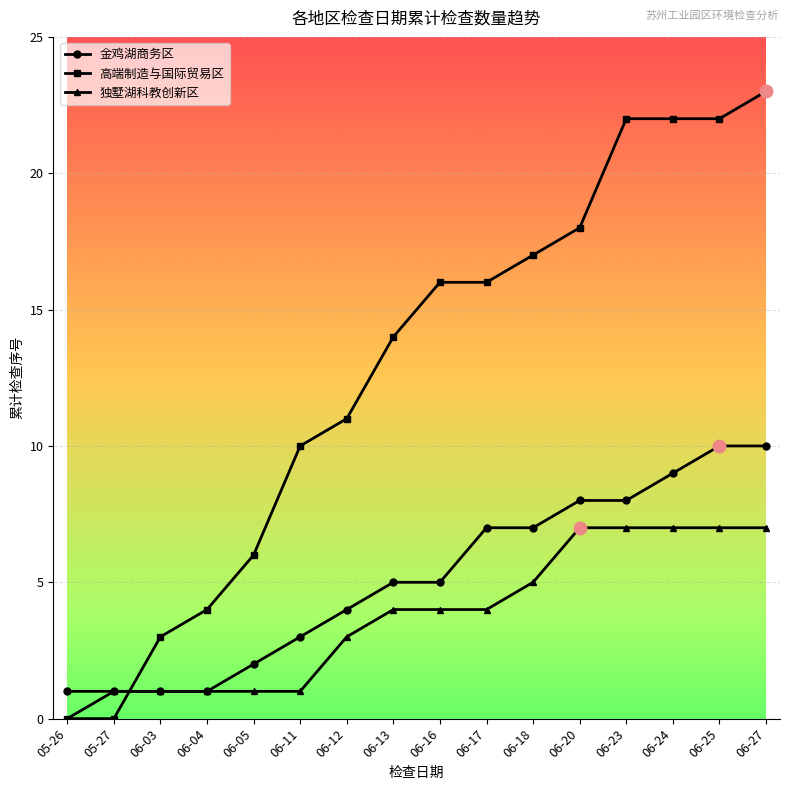

At how many categories does at least one series exceed 9?

11